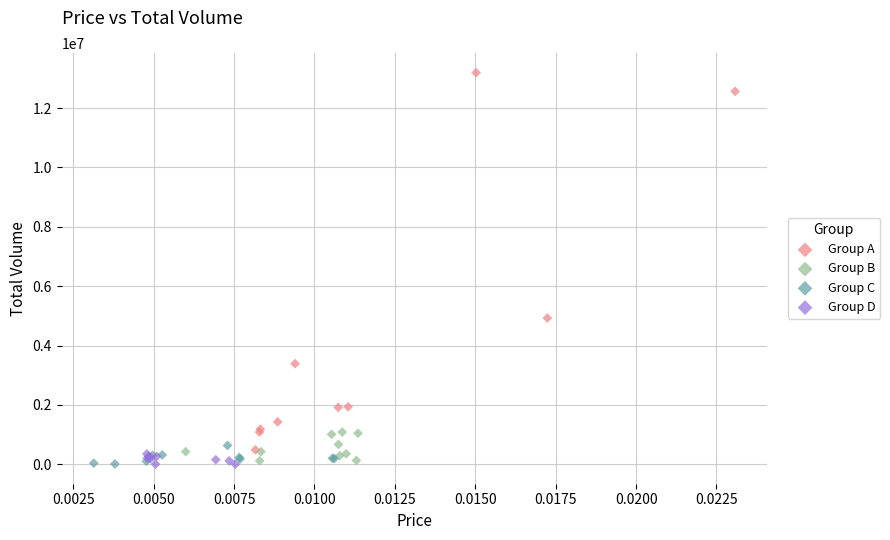

Which series has the widest spread of Y values?

Group A